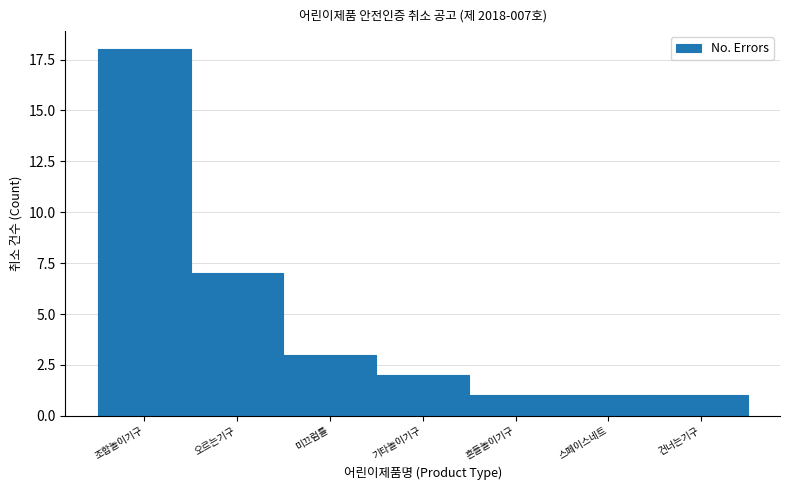

Reading left to right, list all the values displayed in this chart.

조합놀이기구=18	오르는기구=7	미끄럼틀=3	기타놀이기구=2	흔들놀이기구=1	스페이스네트=1	건너는기구=1